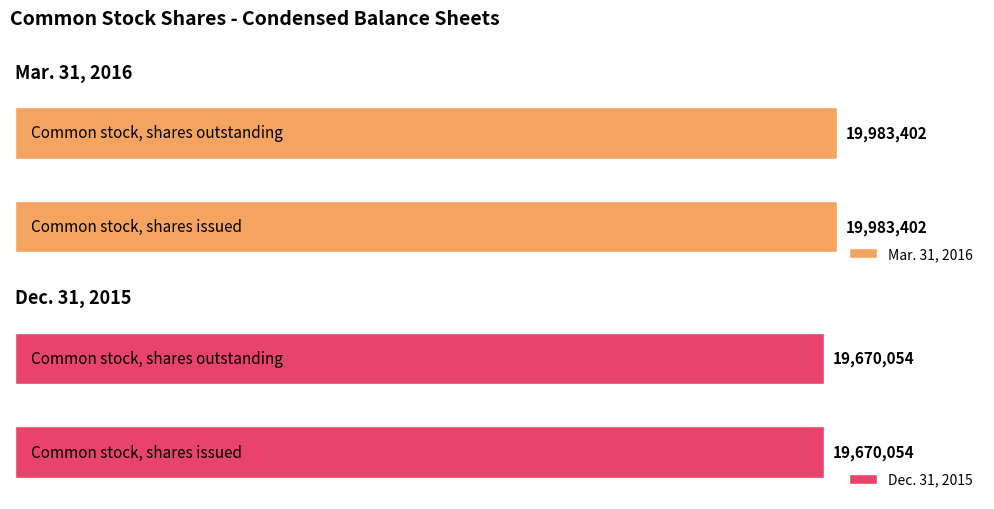

What is the minimum value shown in the chart?

19670054